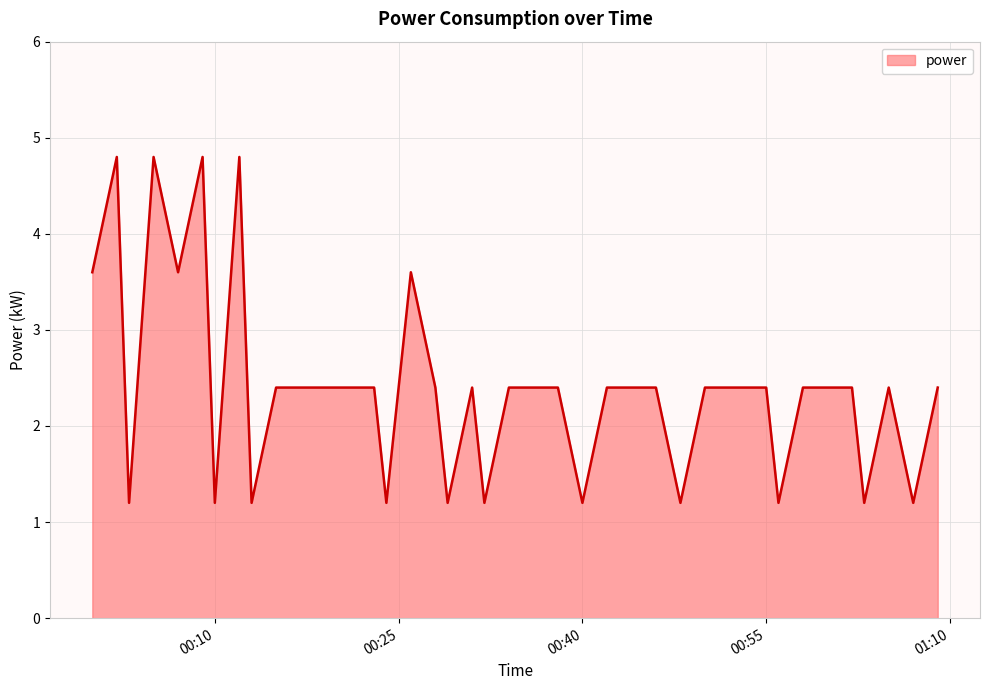

What is the maximum value shown in the chart?

4.8